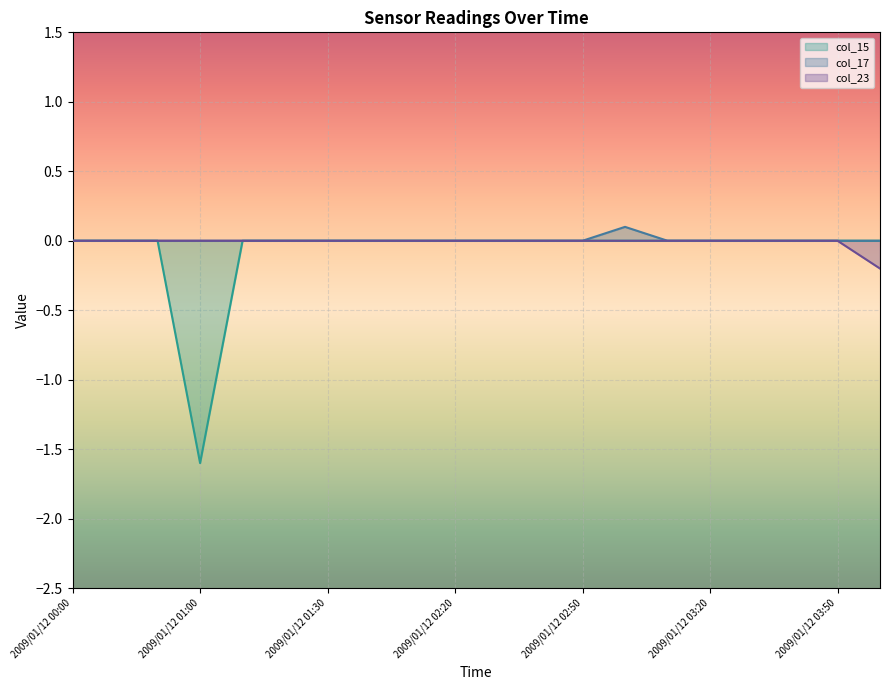

Rank the series by their maximum value, from highest to lowest.

col_17, col_15, col_23